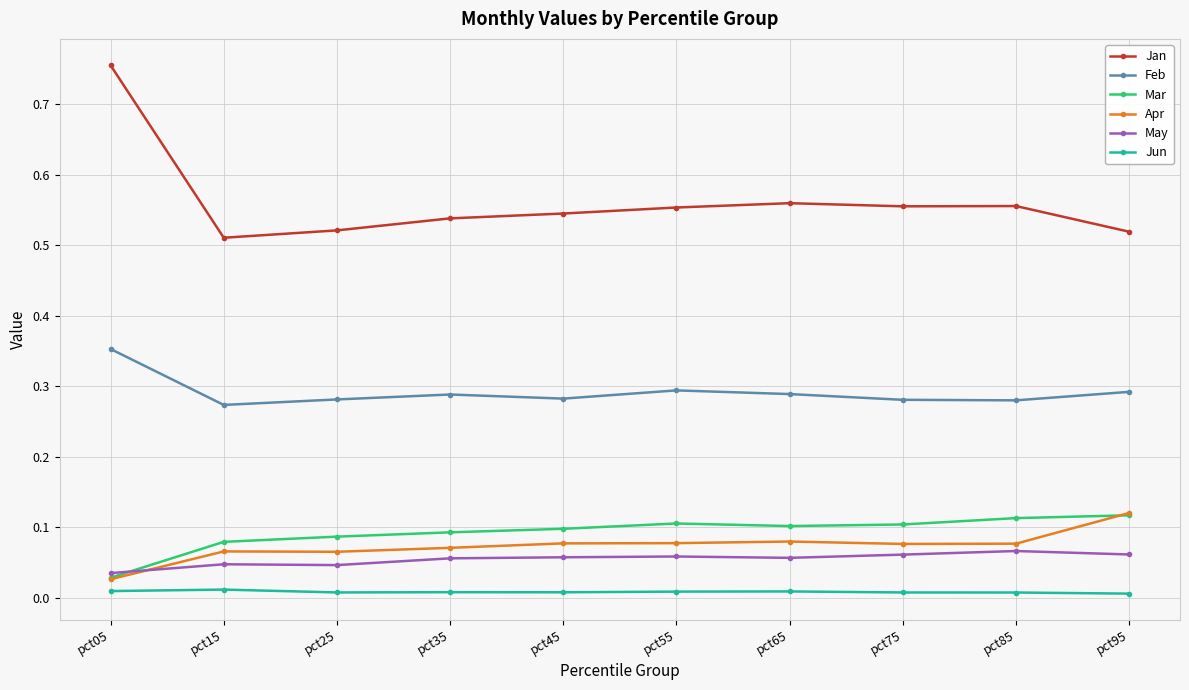

True or false: Feb has more than 2 interior local peaks.

False